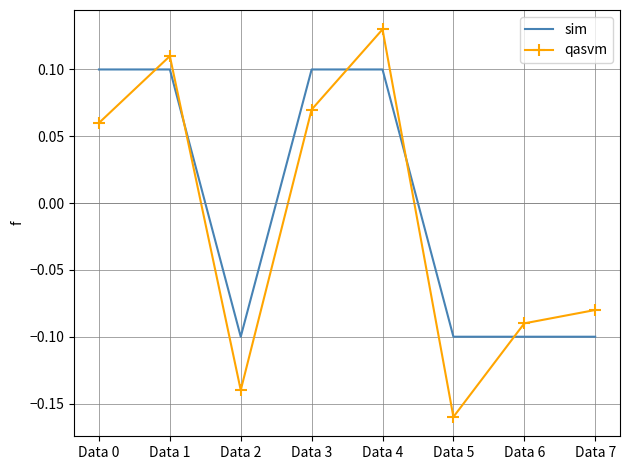

Which series has the widest spread of values?

qasvm